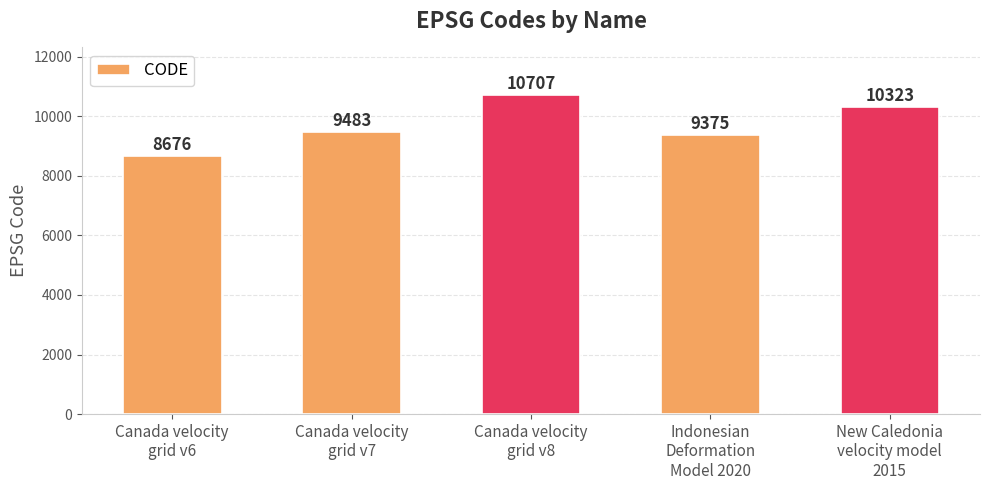

Does the chart contain any negative values?

No